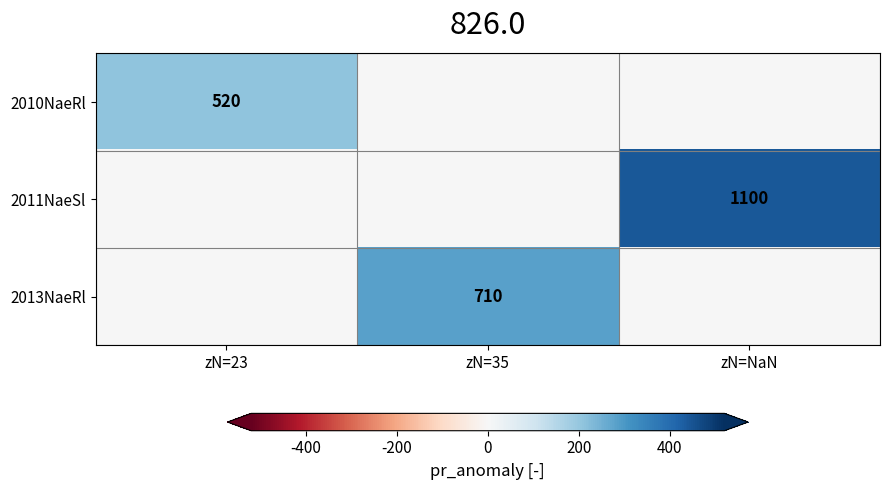

What is the spread (max minus min) of values at zN=NaN?

1100